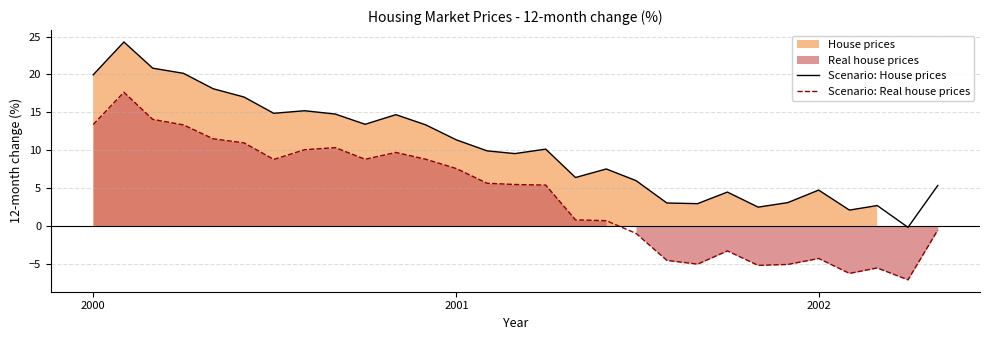

Where does the Scenario: House prices series first go above 9?

2000